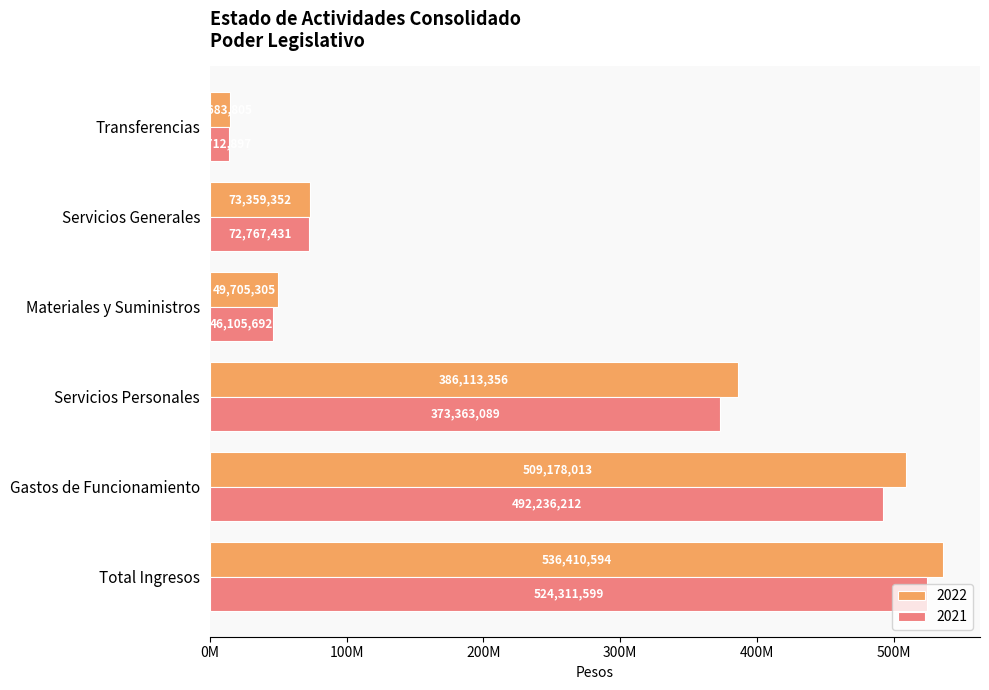

What are all the series names shown in the legend?

2022, 2021